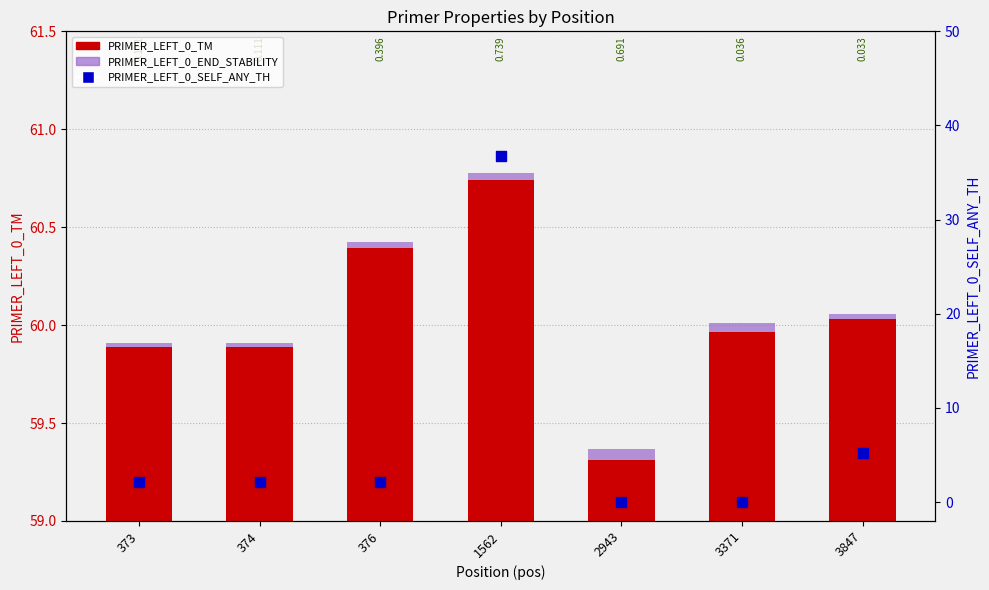

At which category is the sum across all series the highest?

1562